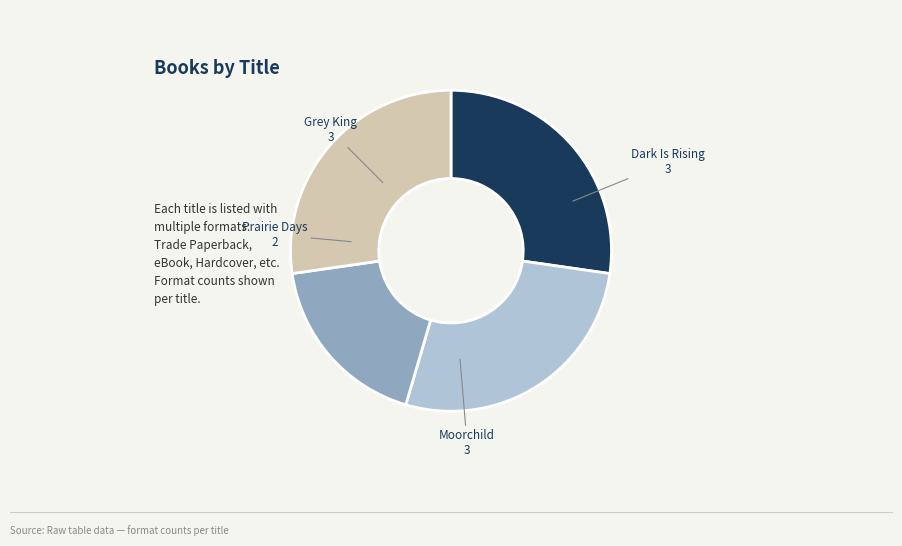

Is there any slice that represents more than half of the pie?

No